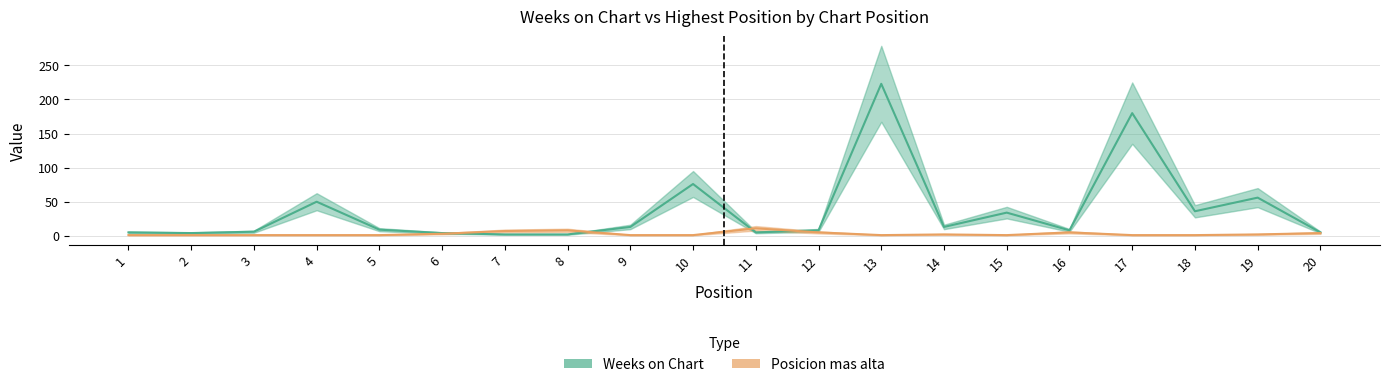

What is the sum of the Posicion mas alta values at 17 and 10?

2